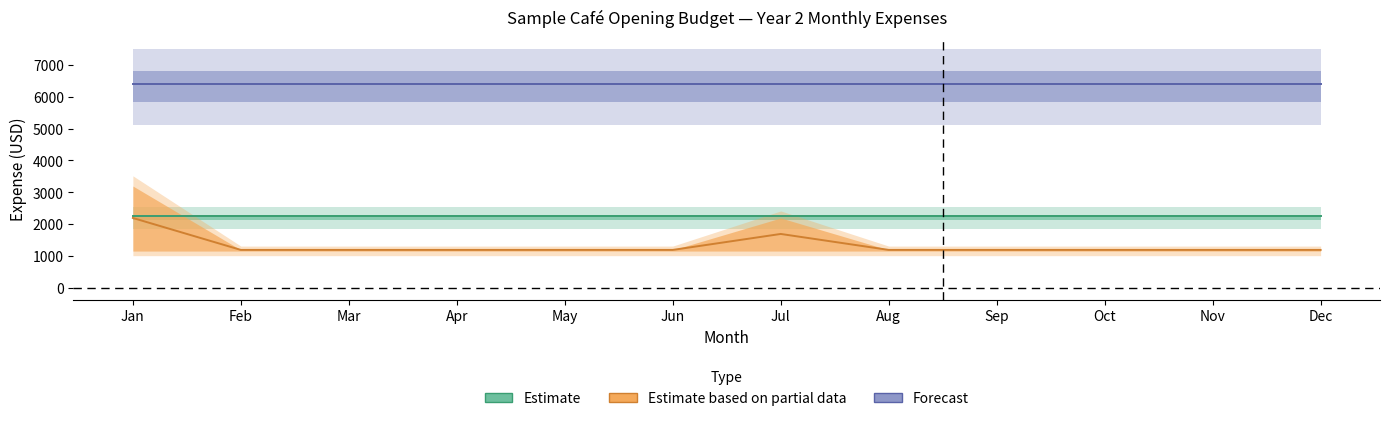

True or false: Advertising and Payroll cross at least once.

False